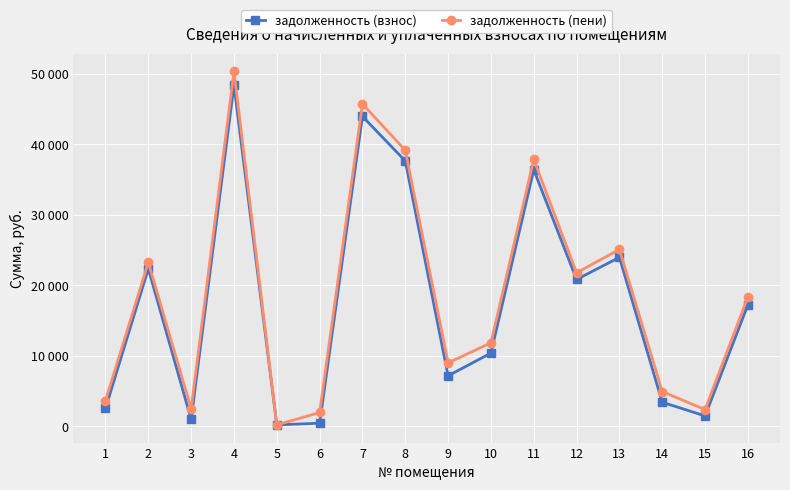

What are all the series names shown in the legend?

задолженность (взнос), задолженность (пени)